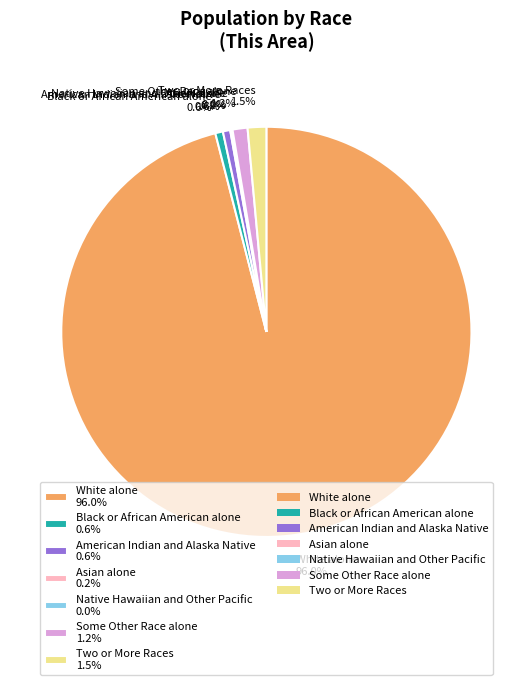

Between Two or More Races 1.5% and White alone 96.0%, which is larger?

White alone 96.0%